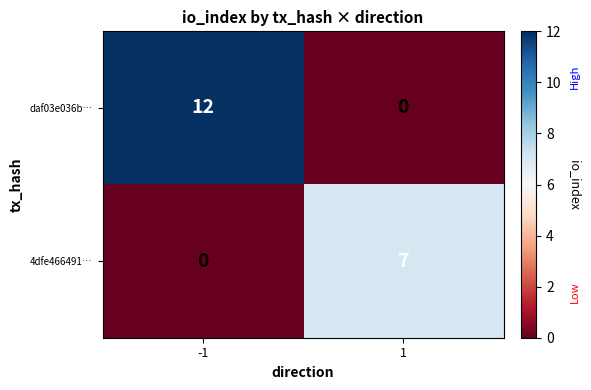

True or false: 4dfe466491… has a value of 7 at 1.

True